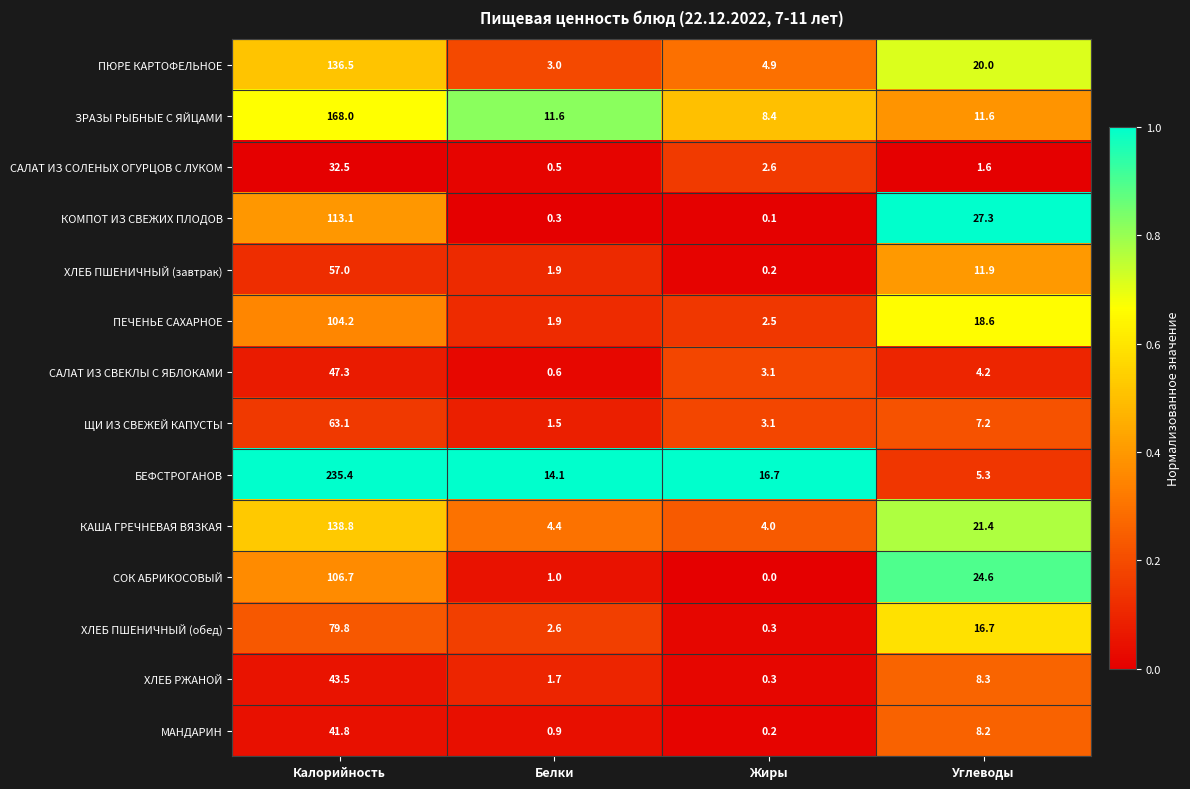

List the labels in order of КАША ГРЕЧНЕВАЯ ВЯЗКАЯ value, largest first.

Калорийность, Углеводы, Белки, Жиры